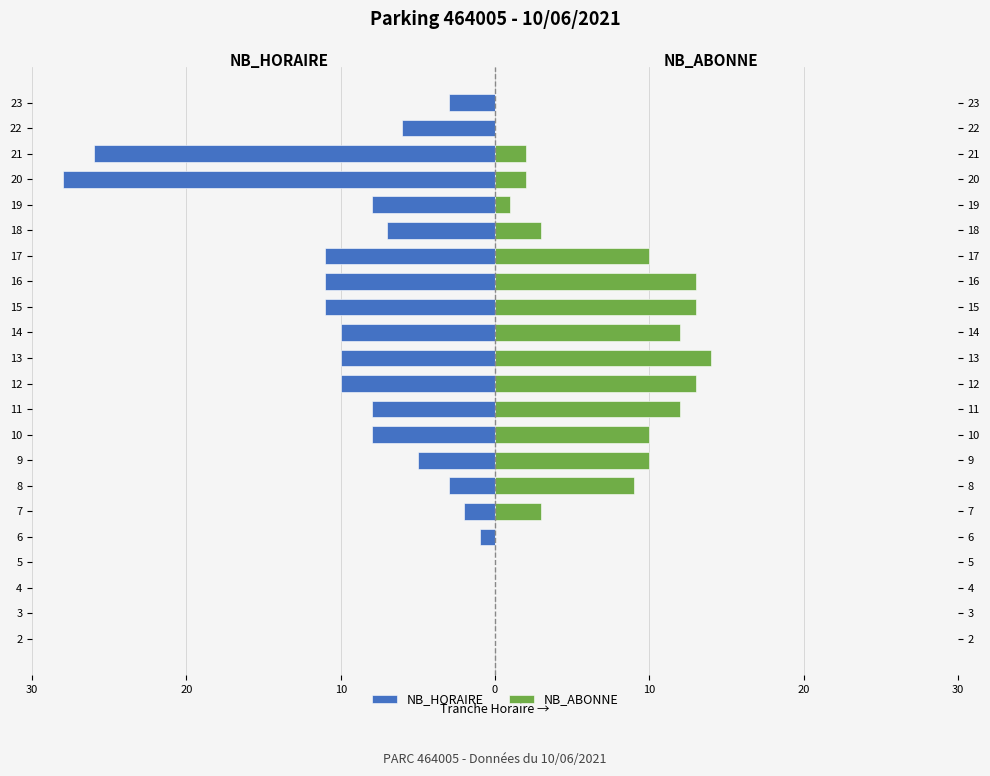

How many bars are there in each group?

2